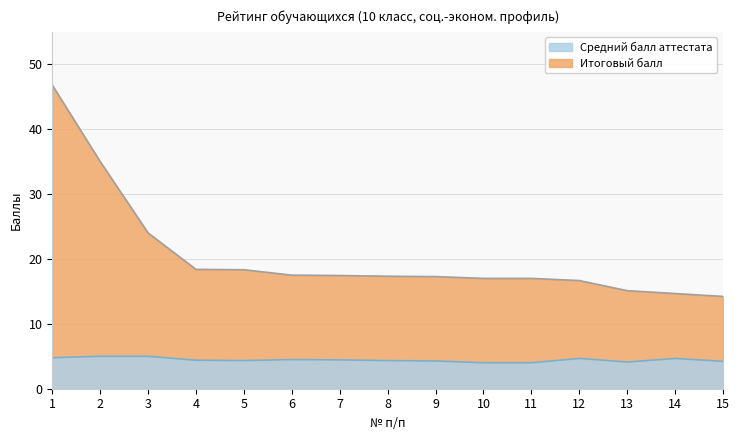

The value of Итоговый балл at 6 is 17.5. True or false?

True